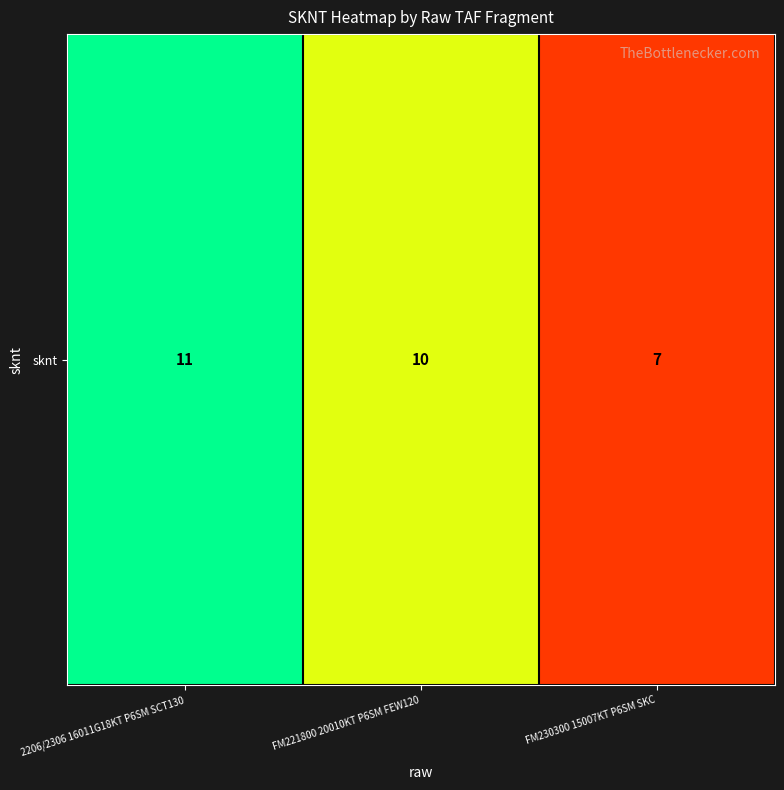

The chart shows a value of 11 at 2206/2306 16011G18KT P6SM SCT130. True or false?

True